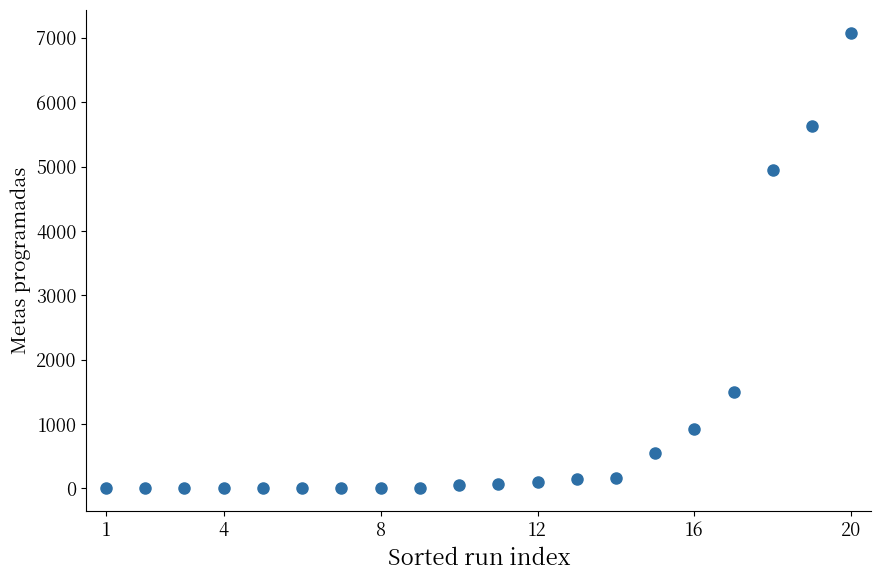

What Y value in the scatter plot is closest to 3540?

4950